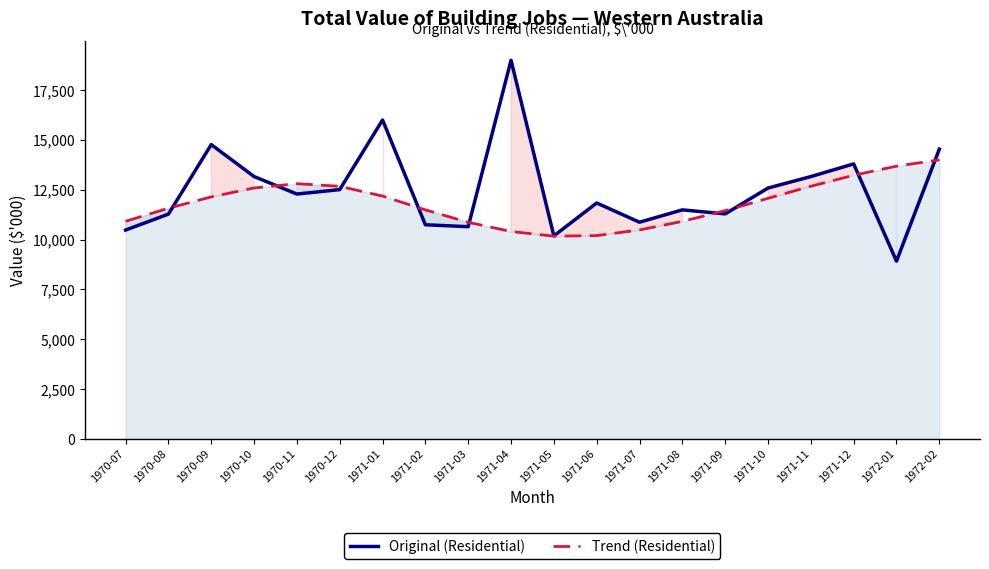

What is the minimum value for Trend (Residential)?

10171